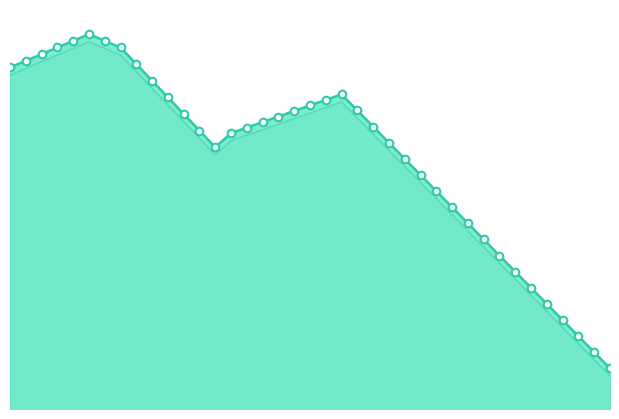

How many lines are shown in the chart?

2